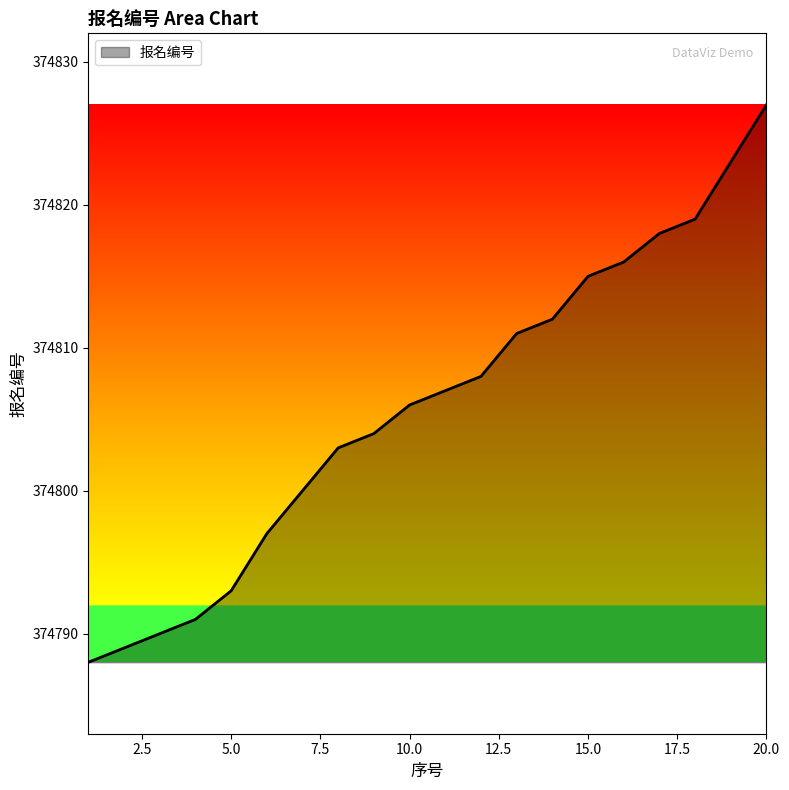

What is the smallest value displayed?

374788